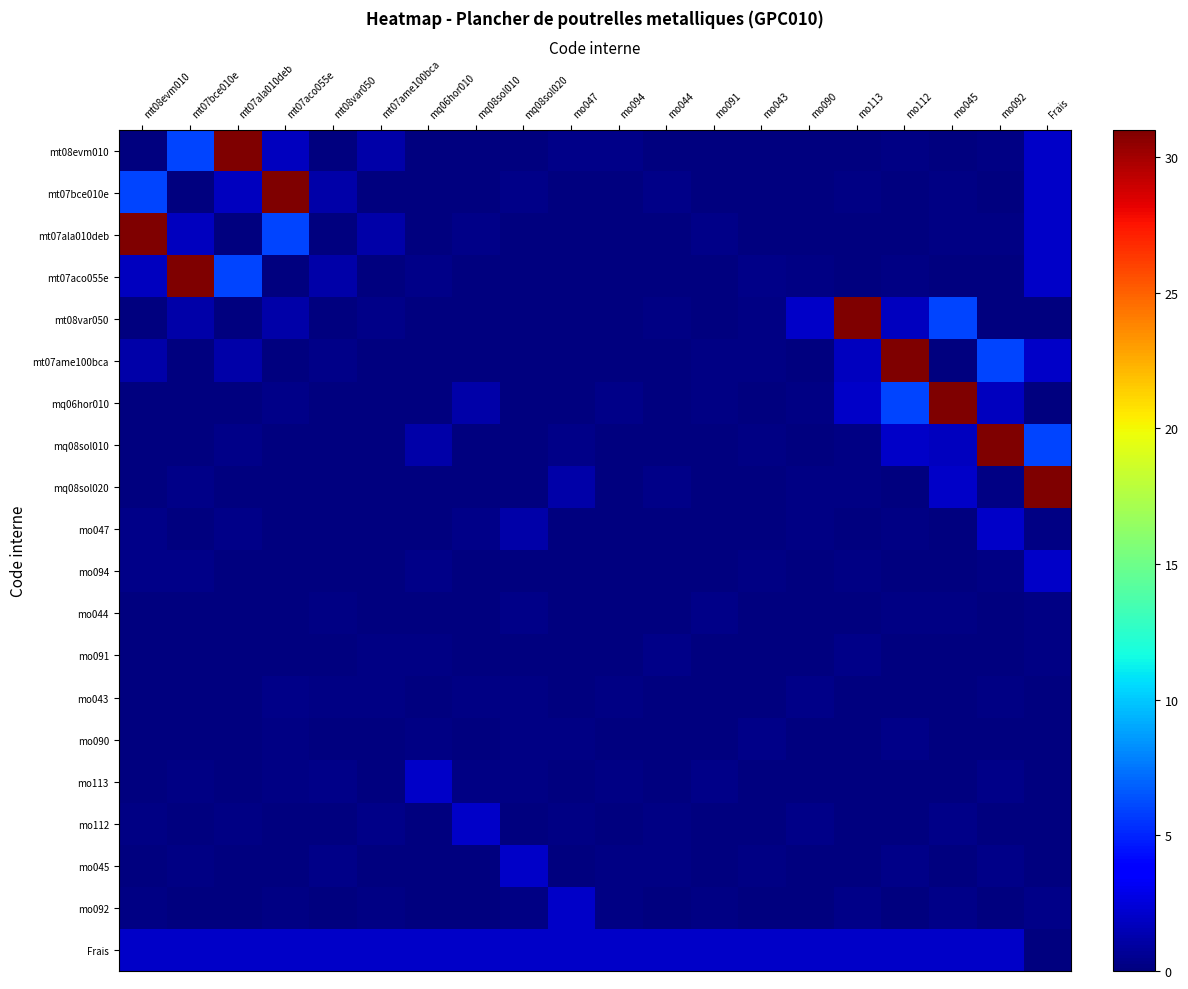

Reading right to left, list all the values displayed in this chart.

mt08evm010: Frais=2.0	mo092=0.1	mo045=0.0	mo112=0.1	mo113=0.1	mo090=0.1	mo043=0.1	mo091=0.1	mo044=0.1	mo094=0.3	mo047=0.3	mq08sol020=0.0	mq08sol010=0.0	mq06hor010=0.1	mt07ame100bca=1.1	mt08var050=0.0	mt07aco055e=1.8	mt07ala010deb=31.0	mt07bce010e=6.0	mt08evm010=0.1
mt07bce010e: Frais=2.0	mo092=0.0	mo045=0.1	mo112=0.1	mo113=0.1	mo090=0.1	mo043=0.1	mo091=0.1	mo044=0.3	mo094=0.1	mo047=0.0	mq08sol020=0.3	mq08sol010=0.1	mq06hor010=0.0	mt07ame100bca=0.0	mt08var050=1.1	mt07aco055e=31.0	mt07ala010deb=1.8	mt07bce010e=0.1	mt08evm010=6.0
mt07ala010deb: Frais=2.0	mo092=0.1	mo045=0.1	mo112=0.0	mo113=0.1	mo090=0.1	mo043=0.1	mo091=0.3	mo044=0.1	mo094=0.0	mo047=0.1	mq08sol020=0.0	mq08sol010=0.3	mq06hor010=0.0	mt07ame100bca=1.1	mt08var050=0.1	mt07aco055e=6.0	mt07ala010deb=0.1	mt07bce010e=1.8	mt08evm010=31.0
mt07aco055e: Frais=2.0	mo092=0.0	mo045=0.1	mo112=0.1	mo113=0.1	mo090=0.1	mo043=0.3	mo091=0.1	mo044=0.0	mo094=0.1	mo047=0.0	mq08sol020=0.1	mq08sol010=0.0	mq06hor010=0.3	mt07ame100bca=0.1	mt08var050=1.1	mt07aco055e=0.1	mt07ala010deb=6.0	mt07bce010e=31.0	mt08evm010=1.8
mt08var050: Frais=0.0	mo092=0.0	mo045=6.0	mo112=1.8	mo113=31.0	mo090=2.0	mo043=0.1	mo091=0.0	mo044=0.1	mo094=0.1	mo047=0.1	mq08sol020=0.1	mq08sol010=0.1	mq06hor010=0.1	mt07ame100bca=0.3	mt08var050=0.1	mt07aco055e=1.1	mt07ala010deb=0.1	mt07bce010e=1.1	mt08evm010=0.0
mt07ame100bca: Frais=2.0	mo092=6.0	mo045=0.0	mo112=31.0	mo113=1.8	mo090=0.0	mo043=0.1	mo091=0.1	mo044=0.0	mo094=0.1	mo047=0.1	mq08sol020=0.1	mq08sol010=0.1	mq06hor010=0.1	mt07ame100bca=0.1	mt08var050=0.3	mt07aco055e=0.1	mt07ala010deb=1.1	mt07bce010e=0.0	mt08evm010=1.1
mq06hor010: Frais=0.0	mo092=1.8	mo045=31.0	mo112=6.0	mo113=2.0	mo090=0.1	mo043=0.0	mo091=0.1	mo044=0.1	mo094=0.3	mo047=0.1	mq08sol020=0.1	mq08sol010=1.1	mq06hor010=0.1	mt07ame100bca=0.1	mt08var050=0.1	mt07aco055e=0.3	mt07ala010deb=0.0	mt07bce010e=0.0	mt08evm010=0.1
mq08sol010: Frais=6.0	mo092=31.0	mo045=1.8	mo112=2.0	mo113=0.1	mo090=0.0	mo043=0.1	mo091=0.0	mo044=0.1	mo094=0.1	mo047=0.3	mq08sol020=0.1	mq08sol010=0.1	mq06hor010=1.1	mt07ame100bca=0.1	mt08var050=0.1	mt07aco055e=0.0	mt07ala010deb=0.3	mt07bce010e=0.1	mt08evm010=0.0
mq08sol020: Frais=31.0	mo092=0.1	mo045=2.0	mo112=0.0	mo113=0.1	mo090=0.1	mo043=0.1	mo091=0.0	mo044=0.3	mo094=0.1	mo047=1.1	mq08sol020=0.1	mq08sol010=0.1	mq06hor010=0.1	mt07ame100bca=0.1	mt08var050=0.1	mt07aco055e=0.1	mt07ala010deb=0.0	mt07bce010e=0.3	mt08evm010=0.0
mo047: Frais=0.1	mo092=2.0	mo045=0.0	mo112=0.1	mo113=0.0	mo090=0.1	mo043=0.0	mo091=0.1	mo044=0.1	mo094=0.1	mo047=0.1	mq08sol020=1.1	mq08sol010=0.3	mq06hor010=0.1	mt07ame100bca=0.1	mt08var050=0.1	mt07aco055e=0.1	mt07ala010deb=0.3	mt07bce010e=0.1	mt08evm010=0.3
mo094: Frais=2.0	mo092=0.1	mo045=0.0	mo112=0.0	mo113=0.1	mo090=0.0	mo043=0.1	mo091=0.1	mo044=0.1	mo094=0.1	mo047=0.1	mq08sol020=0.1	mq08sol010=0.1	mq06hor010=0.3	mt07ame100bca=0.1	mt08var050=0.1	mt07aco055e=0.1	mt07ala010deb=0.1	mt07bce010e=0.3	mt08evm010=0.3
mo044: Frais=0.1	mo092=0.0	mo045=0.1	mo112=0.1	mo113=0.0	mo090=0.1	mo043=0.1	mo091=0.3	mo044=0.1	mo094=0.1	mo047=0.1	mq08sol020=0.3	mq08sol010=0.1	mq06hor010=0.1	mt07ame100bca=0.0	mt08var050=0.1	mt07aco055e=0.1	mt07ala010deb=0.1	mt07bce010e=0.1	mt08evm010=0.1
mo091: Frais=0.1	mo092=0.0	mo045=0.1	mo112=0.1	mo113=0.3	mo090=0.1	mo043=0.1	mo091=0.1	mo044=0.3	mo094=0.1	mo047=0.1	mq08sol020=0.0	mq08sol010=0.0	mq06hor010=0.1	mt07ame100bca=0.1	mt08var050=0.0	mt07aco055e=0.1	mt07ala010deb=0.1	mt07bce010e=0.1	mt08evm010=0.1
mo043: Frais=0.0	mo092=0.1	mo045=0.1	mo112=0.1	mo113=0.1	mo090=0.3	mo043=0.1	mo091=0.1	mo044=0.1	mo094=0.1	mo047=0.0	mq08sol020=0.1	mq08sol010=0.1	mq06hor010=0.0	mt07ame100bca=0.1	mt08var050=0.1	mt07aco055e=0.3	mt07ala010deb=0.1	mt07bce010e=0.1	mt08evm010=0.1
mo090: Frais=0.1	mo092=0.1	mo045=0.1	mo112=0.3	mo113=0.1	mo090=0.1	mo043=0.3	mo091=0.1	mo044=0.1	mo094=0.0	mo047=0.1	mq08sol020=0.1	mq08sol010=0.0	mq06hor010=0.1	mt07ame100bca=0.1	mt08var050=0.1	mt07aco055e=0.1	mt07ala010deb=0.1	mt07bce010e=0.1	mt08evm010=0.1
mo113: Frais=0.1	mo092=0.3	mo045=0.1	mo112=0.1	mo113=0.1	mo090=0.1	mo043=0.1	mo091=0.3	mo044=0.0	mo094=0.1	mo047=0.0	mq08sol020=0.1	mq08sol010=0.1	mq06hor010=2.0	mt07ame100bca=0.0	mt08var050=0.3	mt07aco055e=0.1	mt07ala010deb=0.0	mt07bce010e=0.1	mt08evm010=0.1
mo112: Frais=0.1	mo092=0.1	mo045=0.3	mo112=0.1	mo113=0.1	mo090=0.3	mo043=0.1	mo091=0.1	mo044=0.1	mo094=0.0	mo047=0.1	mq08sol020=0.0	mq08sol010=2.0	mq06hor010=0.1	mt07ame100bca=0.3	mt08var050=0.1	mt07aco055e=0.0	mt07ala010deb=0.1	mt07bce010e=0.0	mt08evm010=0.1
mo045: Frais=0.1	mo092=0.3	mo045=0.1	mo112=0.3	mo113=0.1	mo090=0.0	mo043=0.1	mo091=0.0	mo044=0.1	mo094=0.1	mo047=0.0	mq08sol020=2.0	mq08sol010=0.1	mq06hor010=0.1	mt07ame100bca=0.1	mt08var050=0.3	mt07aco055e=0.0	mt07ala010deb=0.0	mt07bce010e=0.1	mt08evm010=0.0
mo092: Frais=0.3	mo092=0.1	mo045=0.3	mo112=0.1	mo113=0.3	mo090=0.1	mo043=0.0	mo091=0.1	mo044=0.0	mo094=0.1	mo047=2.0	mq08sol020=0.1	mq08sol010=0.0	mq06hor010=0.0	mt07ame100bca=0.1	mt08var050=0.0	mt07aco055e=0.1	mt07ala010deb=0.0	mt07bce010e=0.0	mt08evm010=0.1
Frais: Frais=0.1	mo092=2.0	mo045=2.0	mo112=2.0	mo113=2.0	mo090=2.0	mo043=2.0	mo091=2.0	mo044=2.0	mo094=2.0	mo047=2.0	mq08sol020=2.0	mq08sol010=2.0	mq06hor010=2.0	mt07ame100bca=2.0	mt08var050=2.0	mt07aco055e=2.0	mt07ala010deb=2.0	mt07bce010e=2.0	mt08evm010=2.0